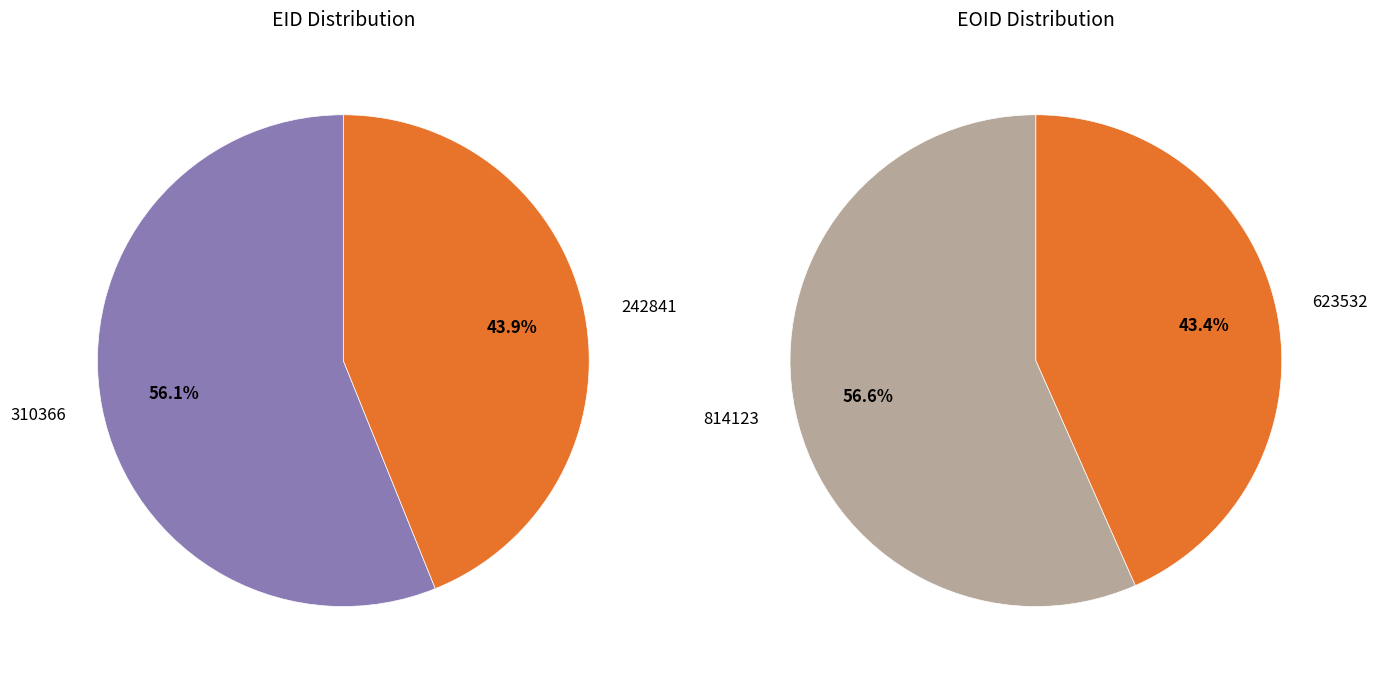

Which category has the smallest portion of the pie?

242841